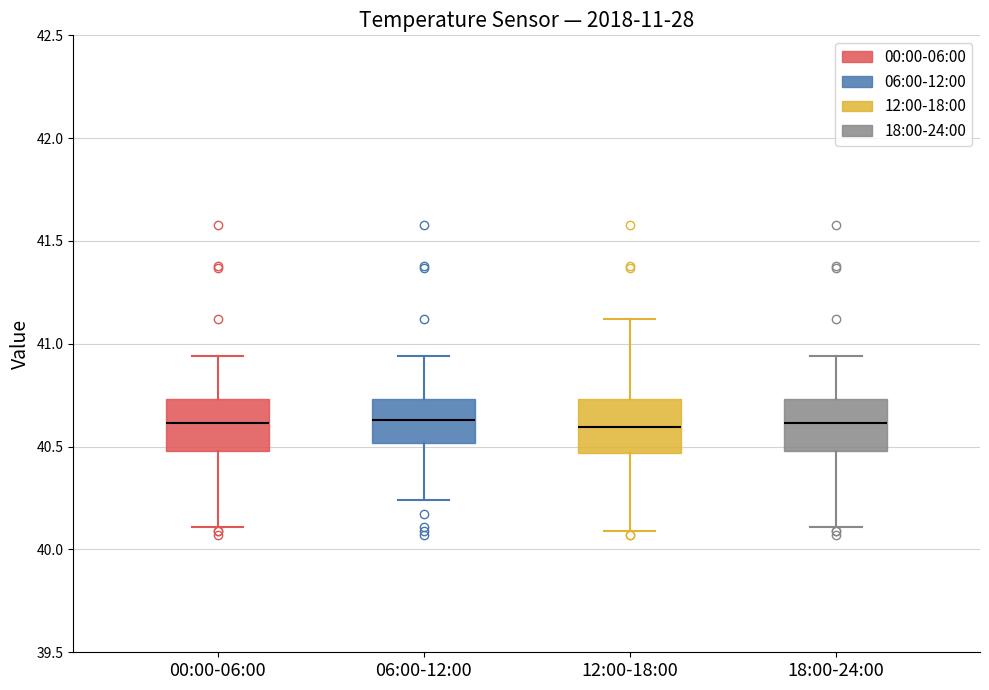

Reading left to right, transcribe this box plot: for each box, give where its median line is, the range the box spans, and where its two whiskers end, as read against the y-axis. The values are not printed on the chart, so give them approximately, as read against the axis.

00:00-06:00: median 40.60, box 40.50 to 40.75, whiskers 40.10 to 40.95
06:00-12:00: median 40.65, box 40.50 to 40.75, whiskers 40.25 to 40.95
12:00-18:00: median 40.60, box 40.45 to 40.75, whiskers 40.10 to 41.10
18:00-24:00: median 40.60, box 40.50 to 40.75, whiskers 40.10 to 40.95